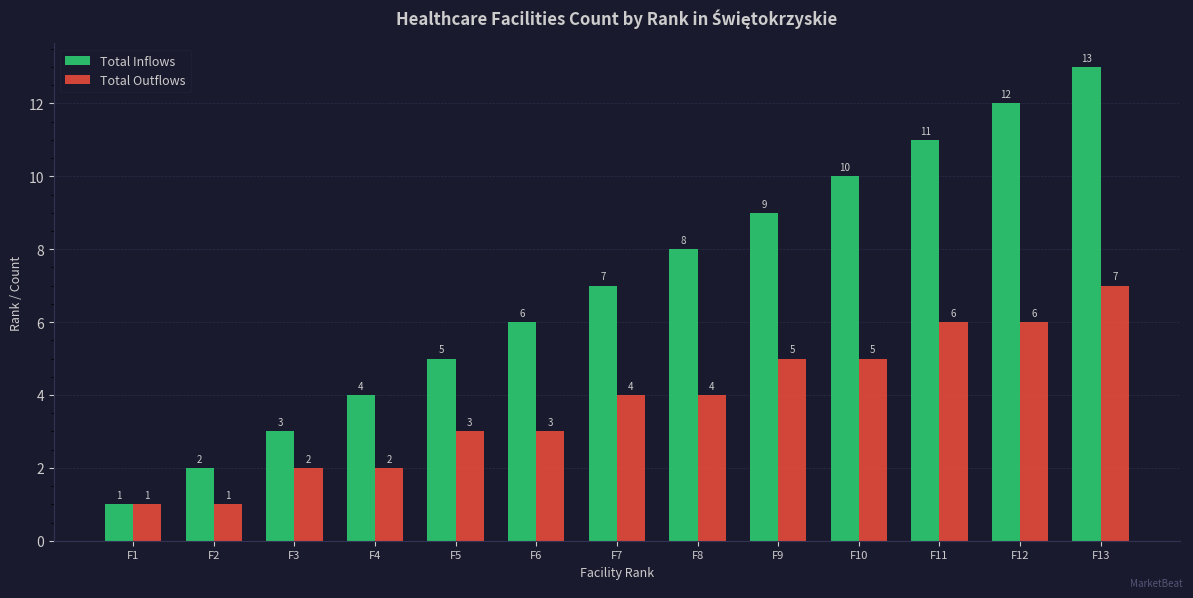

What is the minimum value for Total Inflows?

1